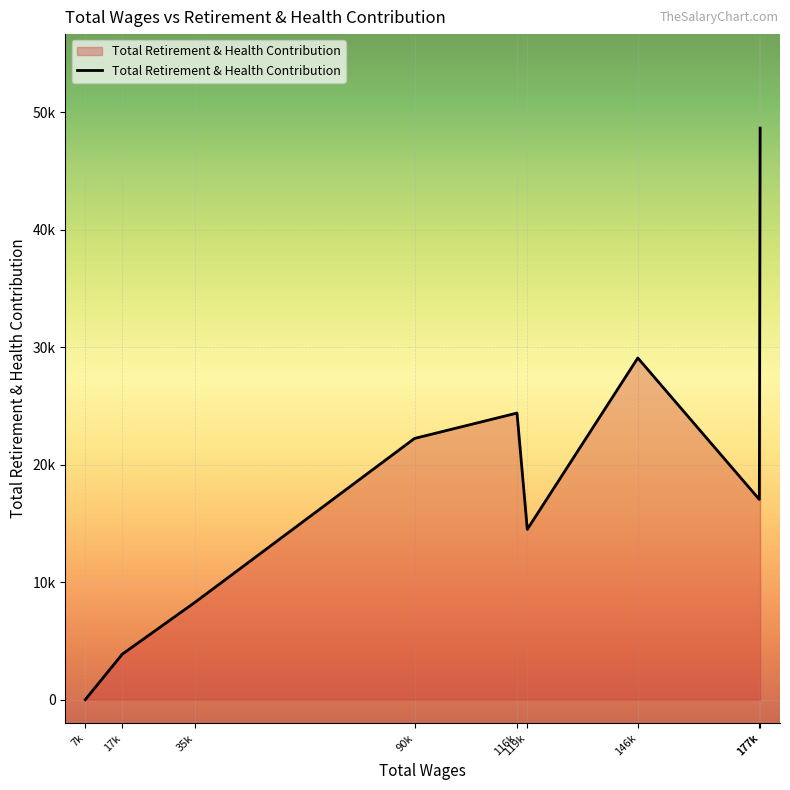

At which category does the chart reach its minimum across all series?

7k